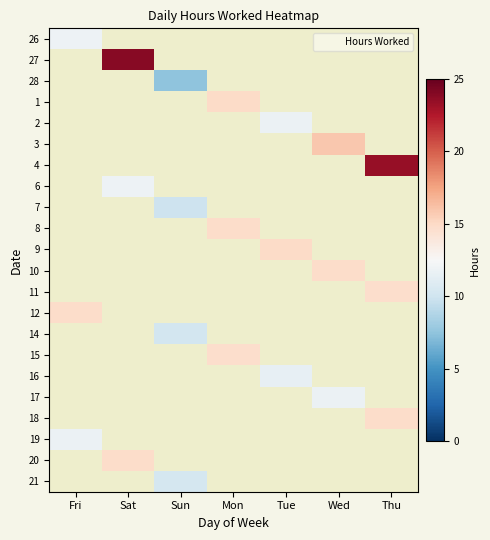

Which label corresponds to the smallest value in the chart?

Sun